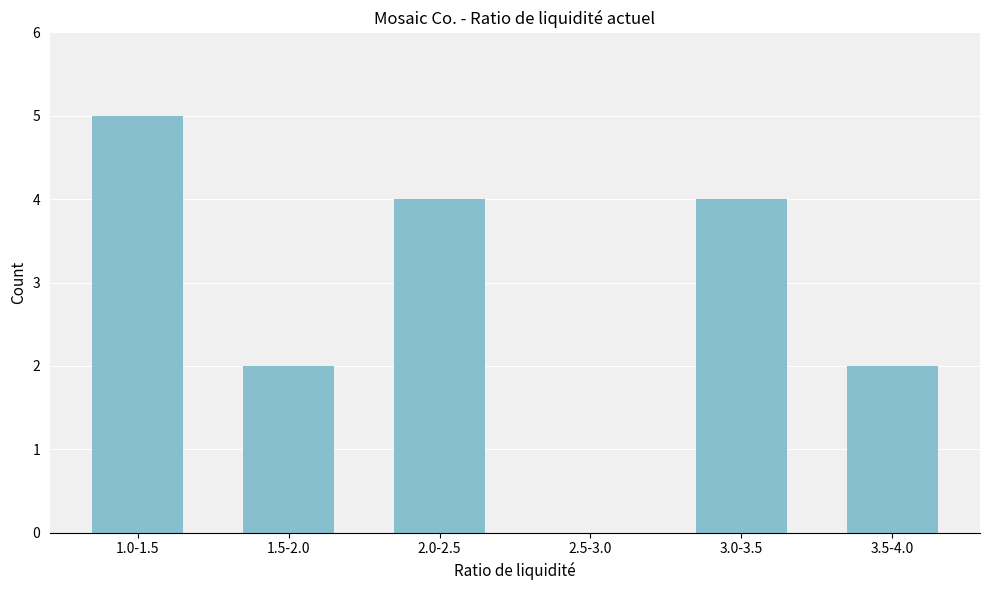

Reading right to left, what are all the values shown in this chart?

3.5-4.0=2	3.0-3.5=4	2.5-3.0=0	2.0-2.5=4	1.5-2.0=2	1.0-1.5=5